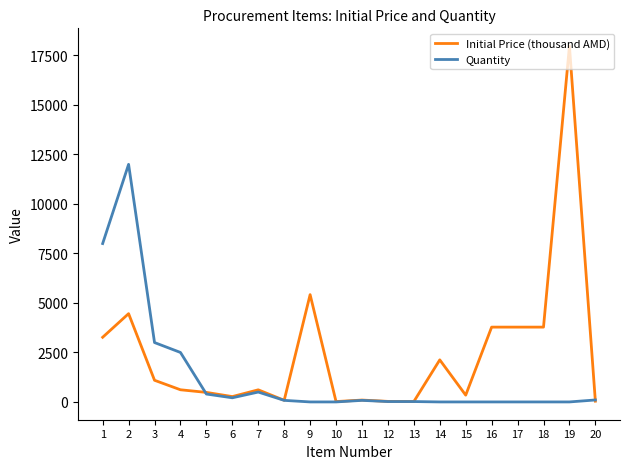

What is the spread (max minus min) of values at 4?

1885.0